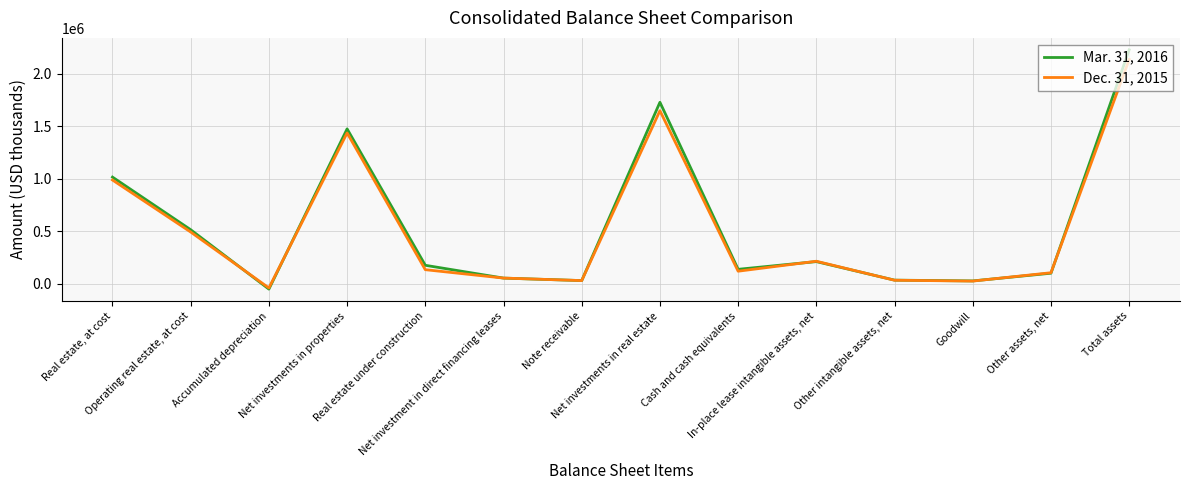

Rank the series by their average value, from lowest to highest.

Dec. 31, 2015, Mar. 31, 2016